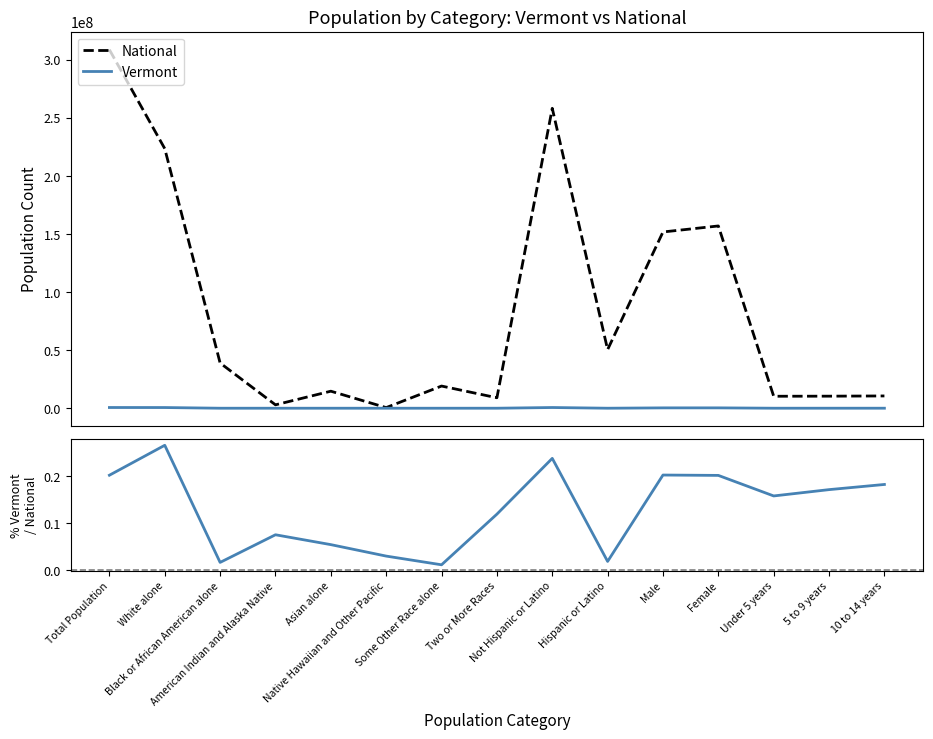

At which category is the sum across all series the highest?

Total Population